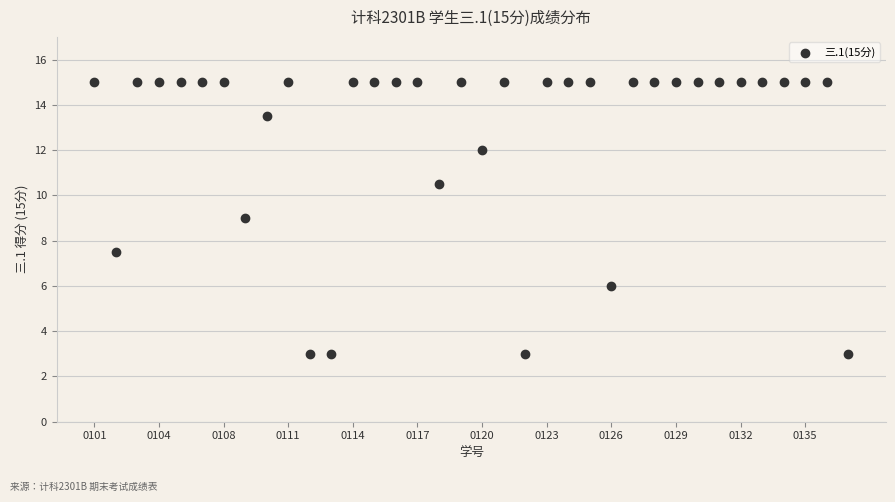

What is the range of Y values (max minus min)?

12.0